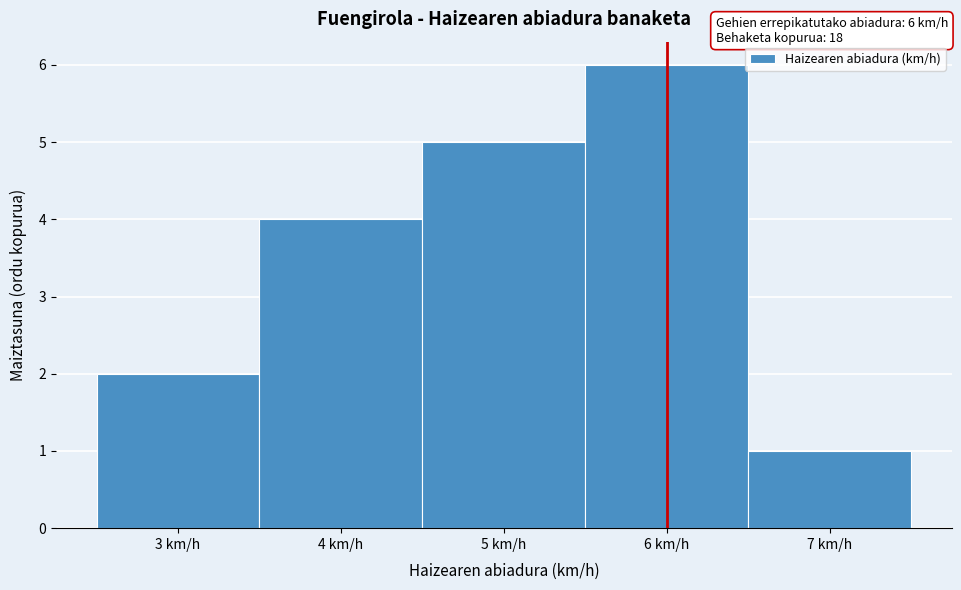

Which range on the x-axis has the tallest bar?

5.5 to 6.5